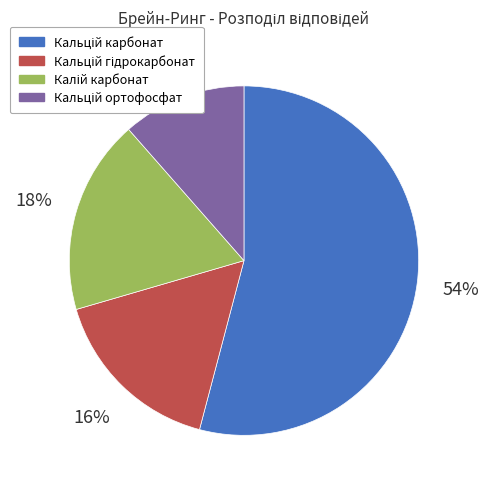

To the nearest percent, what is the average slice percentage?

25%